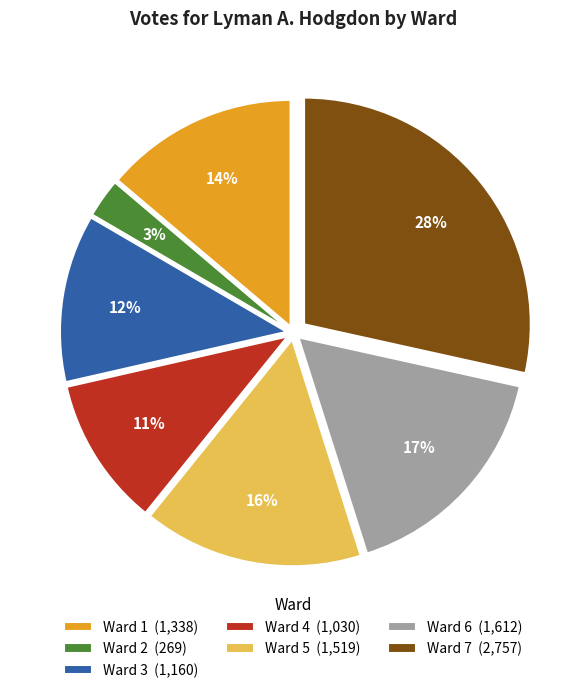

Is it true that Ward 6 is 30% of the pie?

False